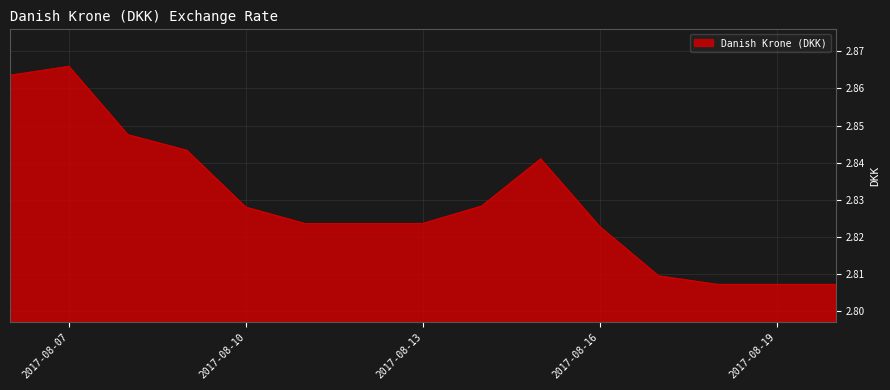

Which category has the lowest value across all series?

2017-08-18